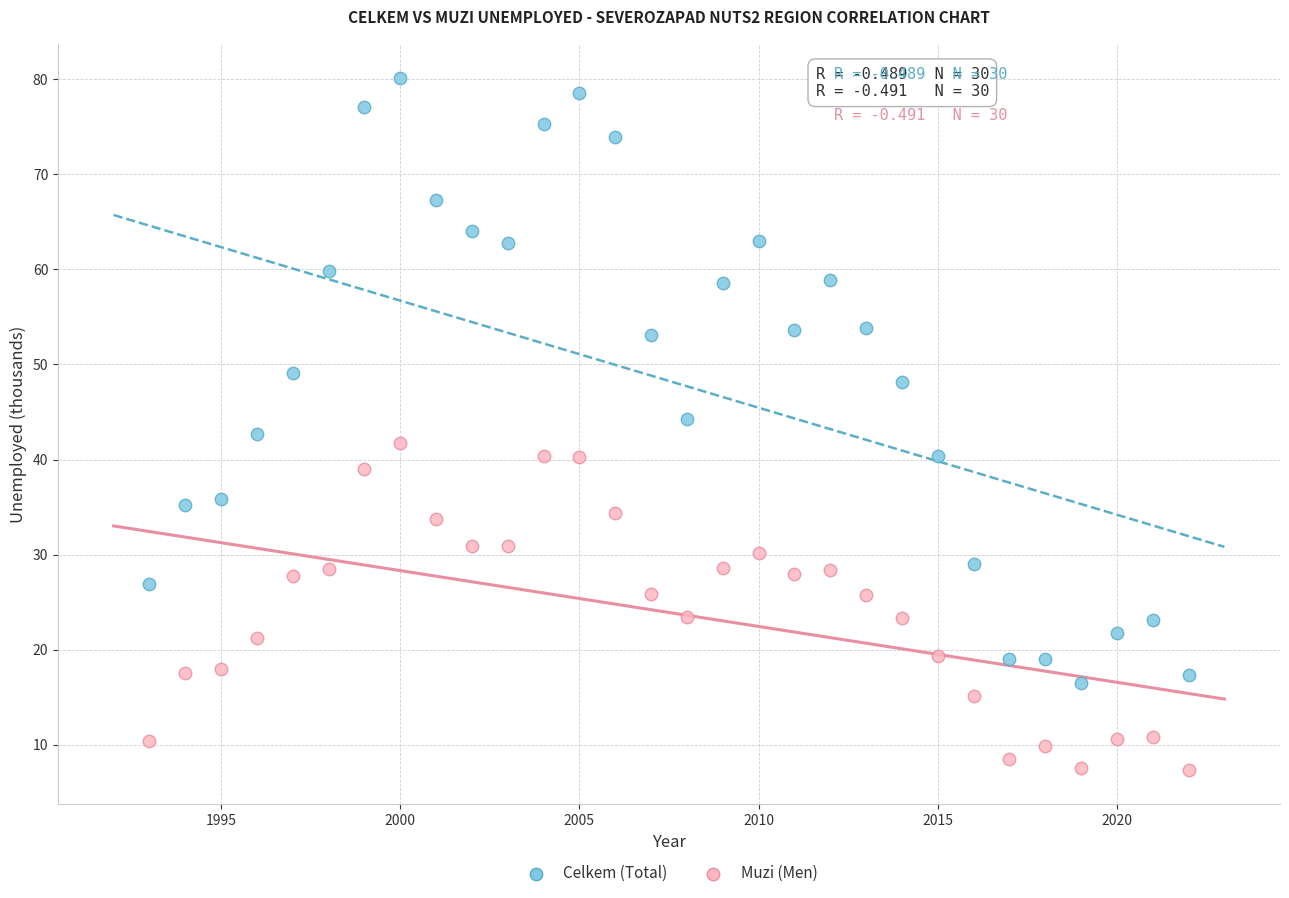

Which series contains the lowest Y value?

Muzi (Men)